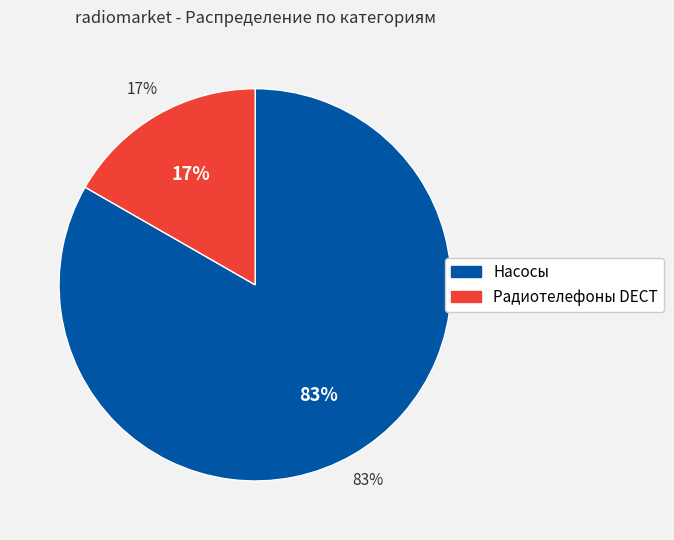

Which category has the biggest portion of the pie?

Насосы